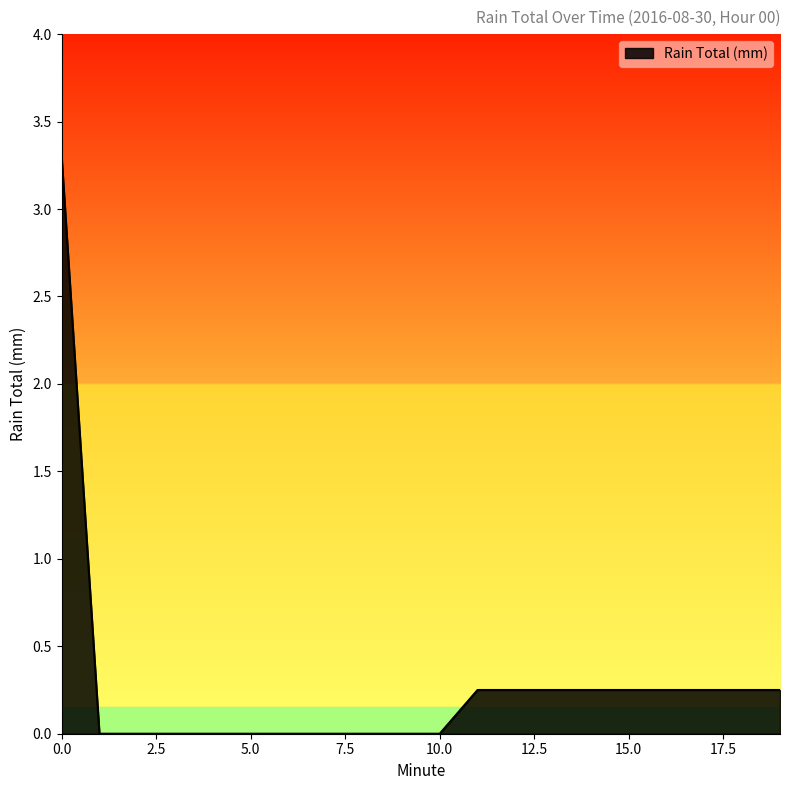

Does the chart display data point markers on the line(s)?

No